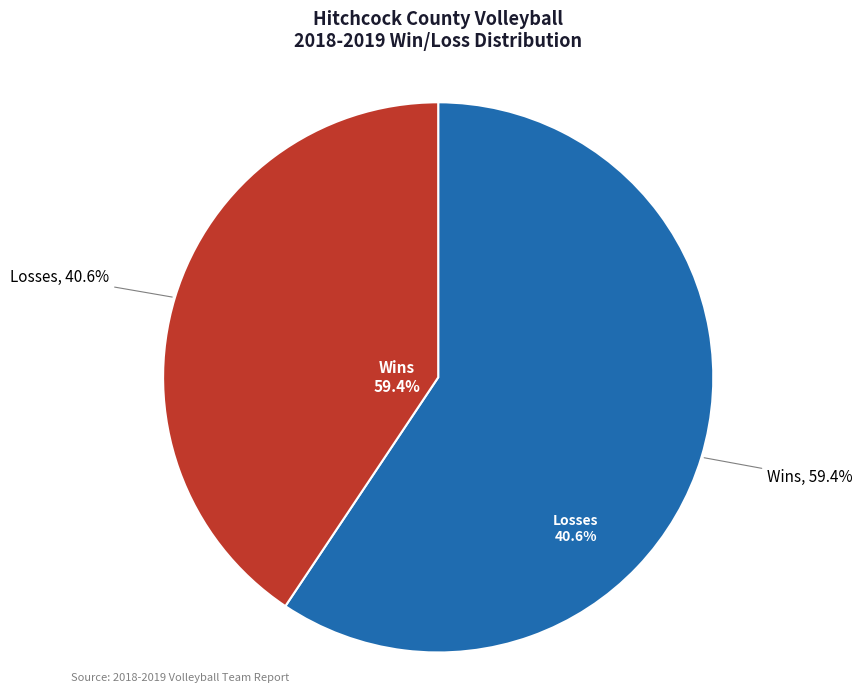

What percentage is the W slice, to the nearest percent?

59%